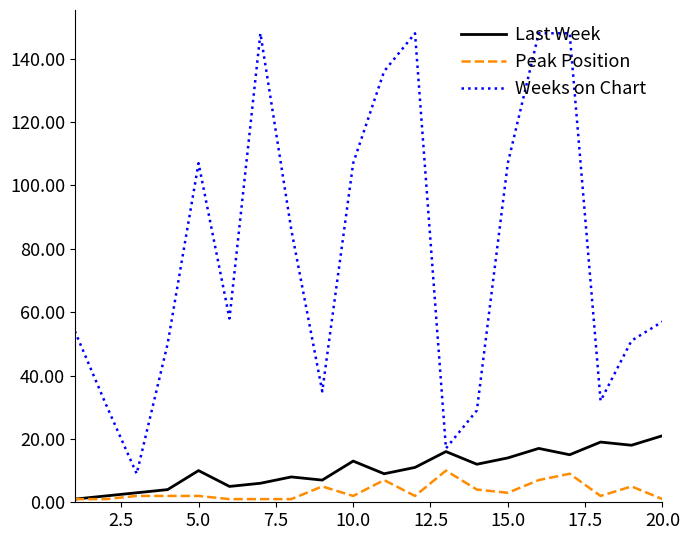

Rank the series by their maximum value, from lowest to highest.

Peak Position, Last Week, Weeks on Chart